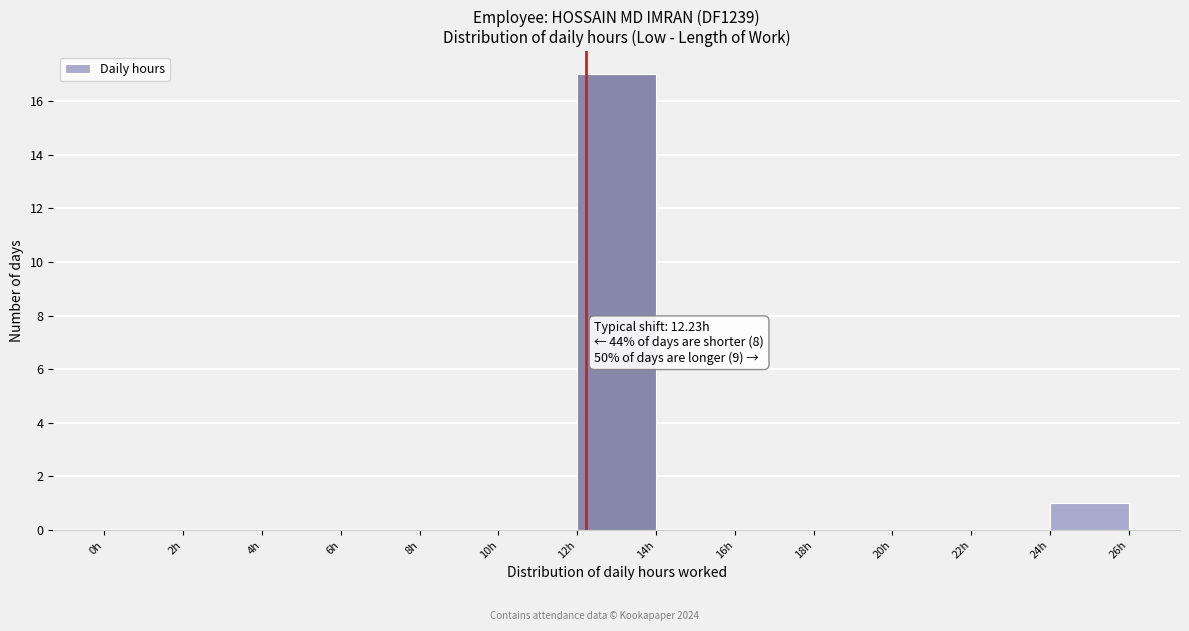

Which range on the x-axis has the tallest bar?

12 to 14